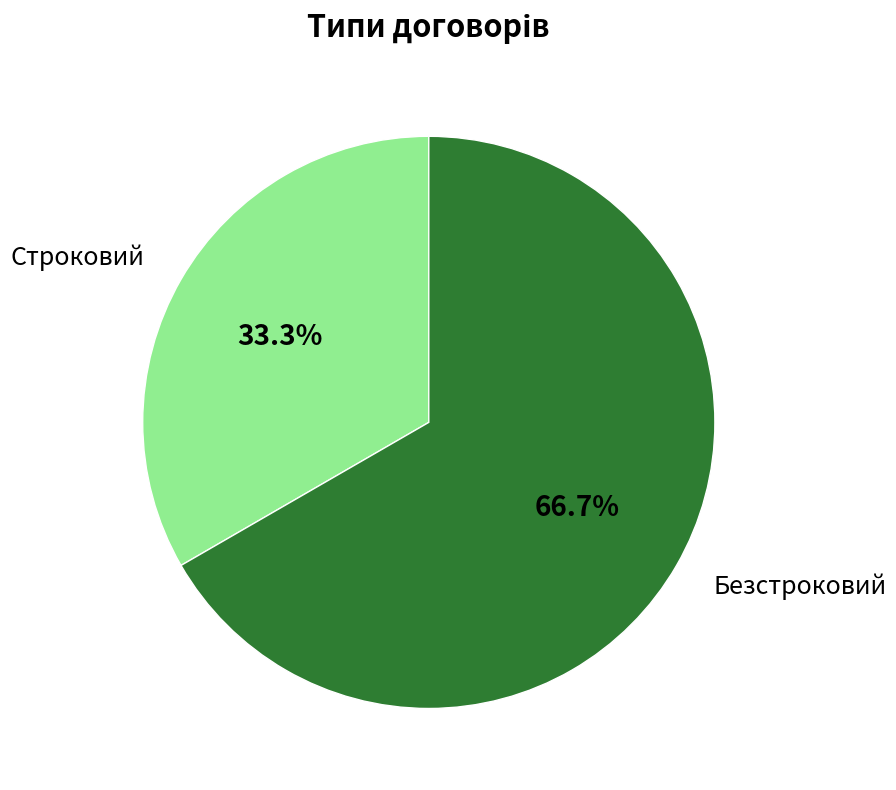

The Безстроковий slice represents 67% of the pie. True or false?

True